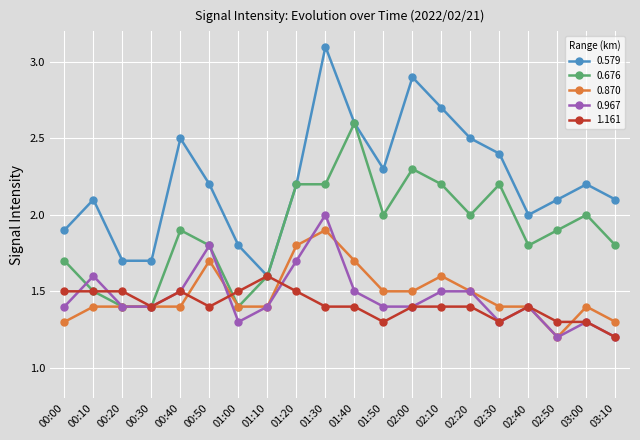

What is the difference between the highest and lowest values at 00:20?

0.3